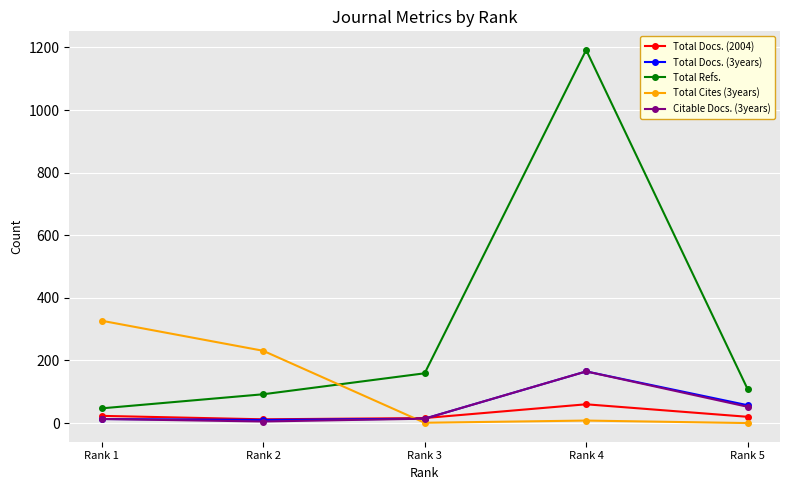

What is the difference between the maximum and minimum values in the Total Refs. series?

1145